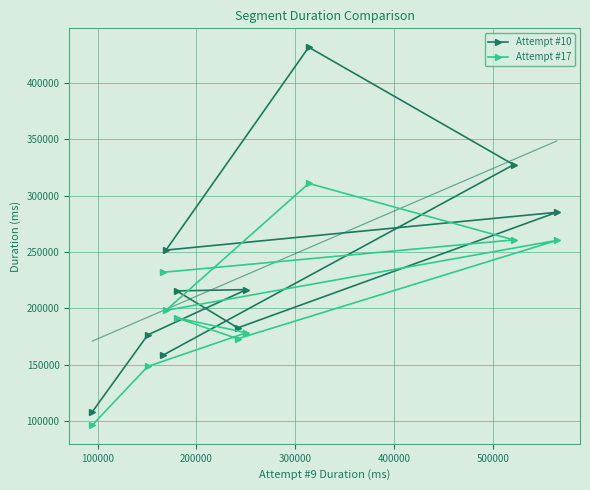

What is the value of the Attempt #10 point at the 4th from the left?

251776